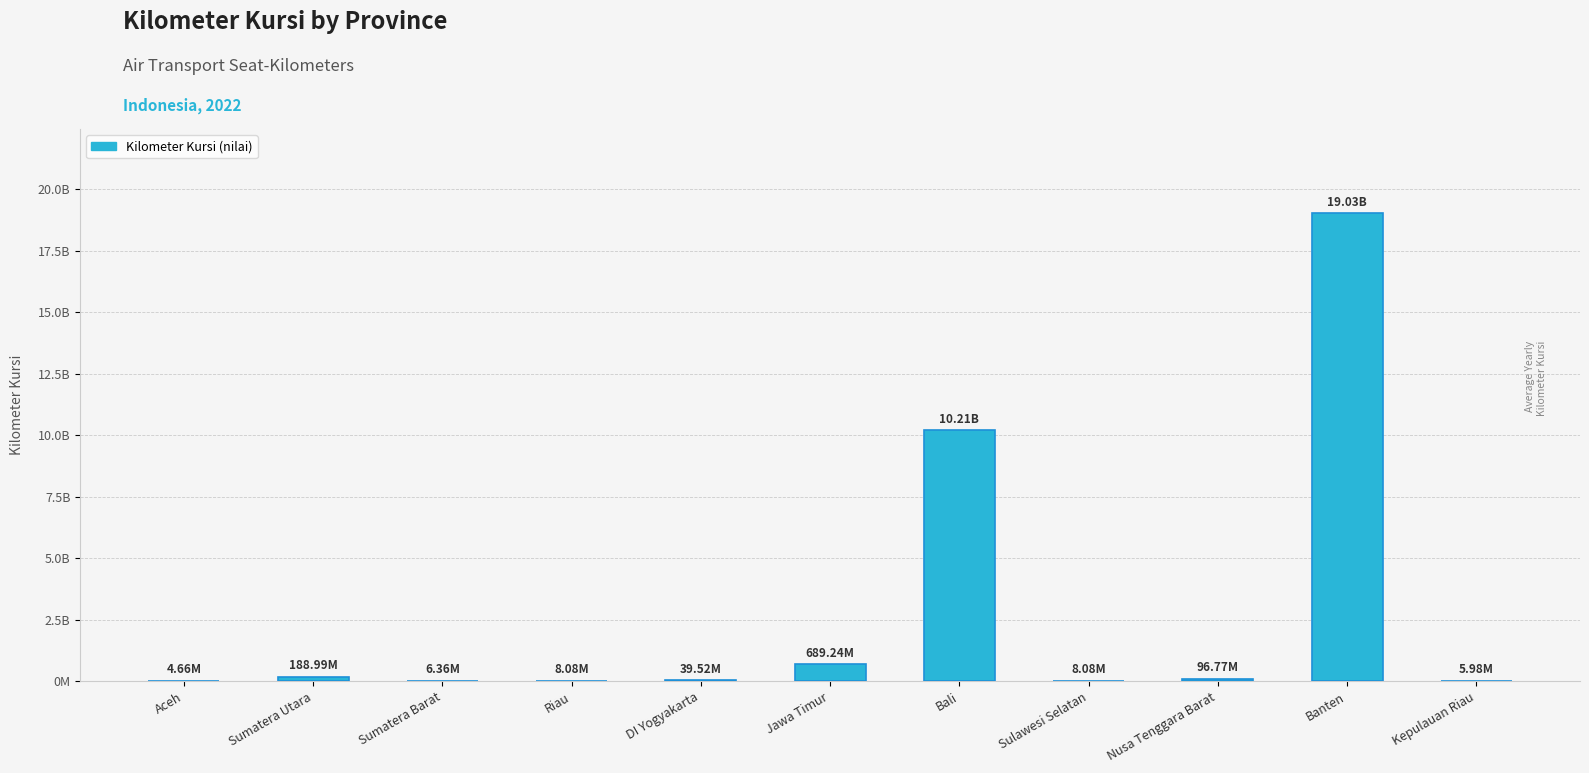

What is the approximate value at Riau?

8076010.0